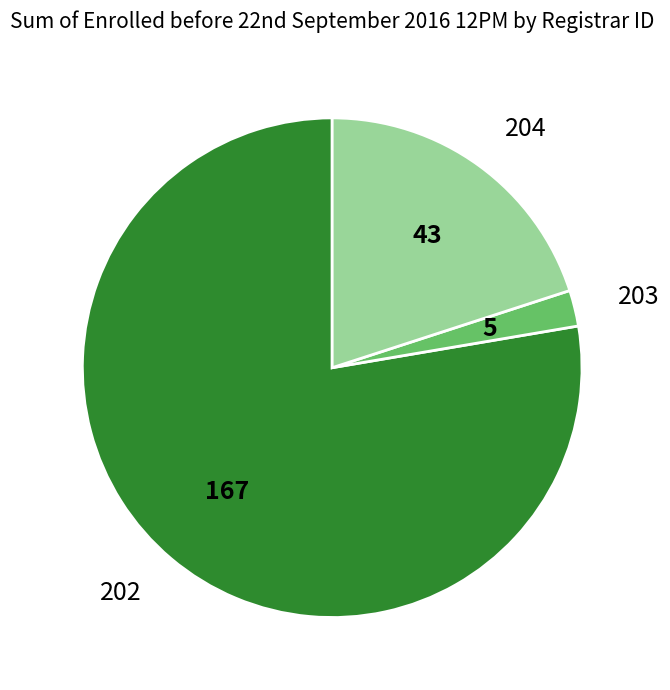

What is the majority slice?

202